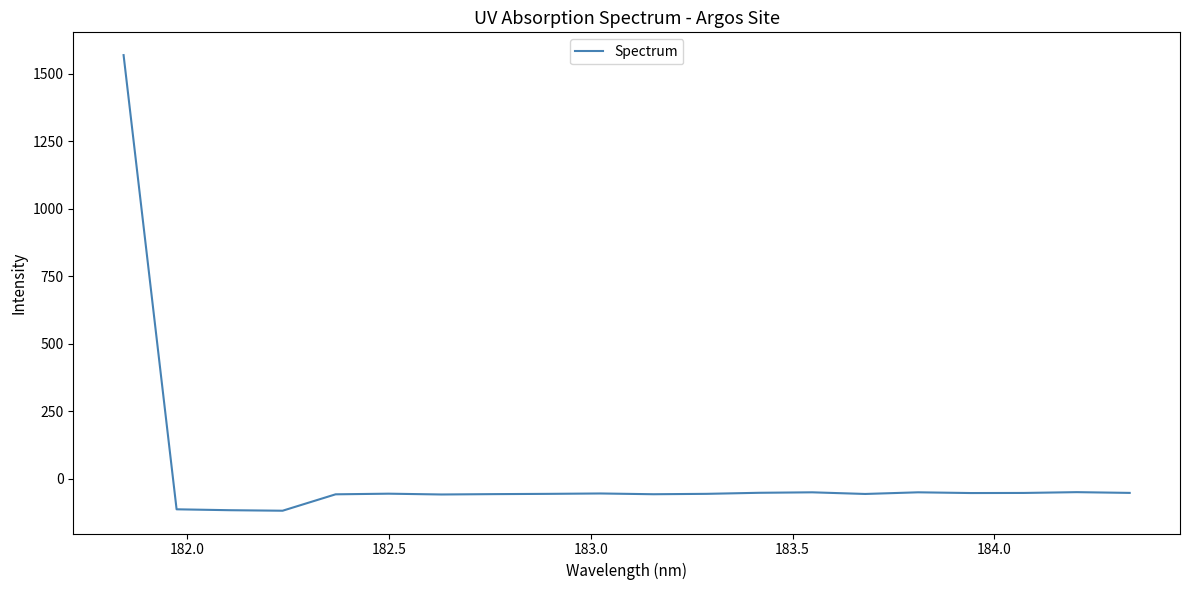

What is the minimum value shown in the chart?

-117.9